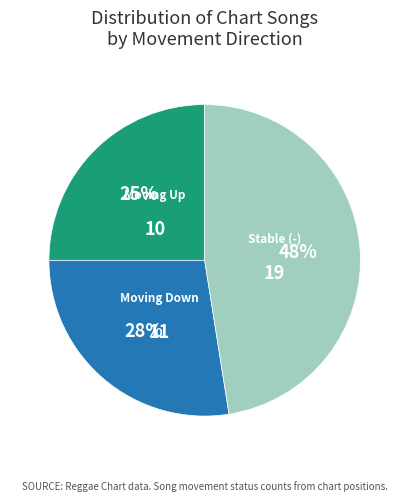

Does any single category account for the majority?

No